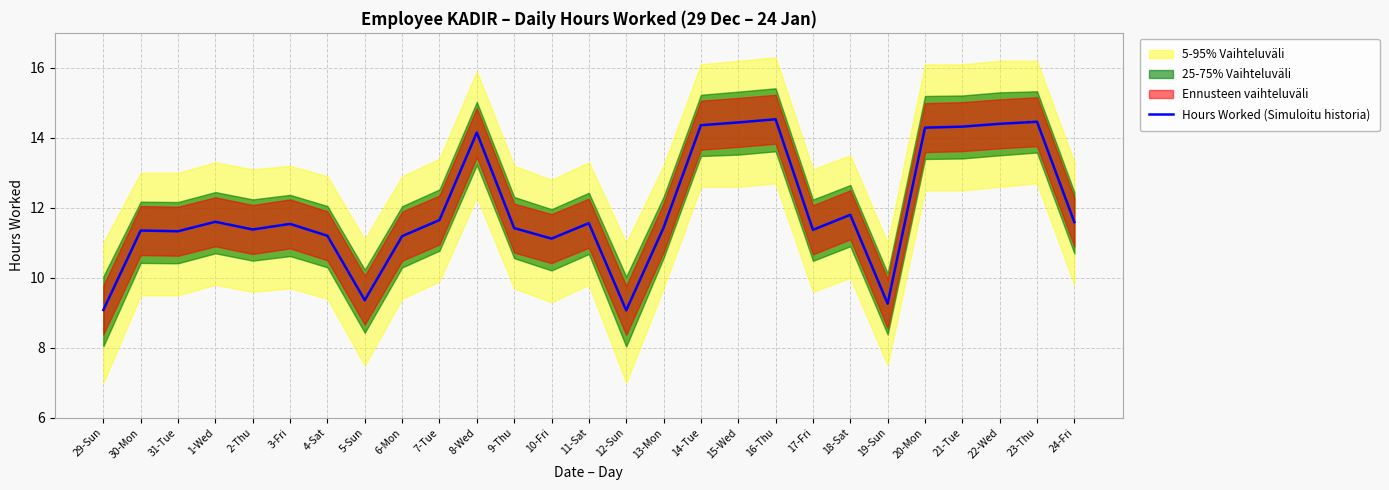

True or false: the data has more than 1 interior local peaks.

True